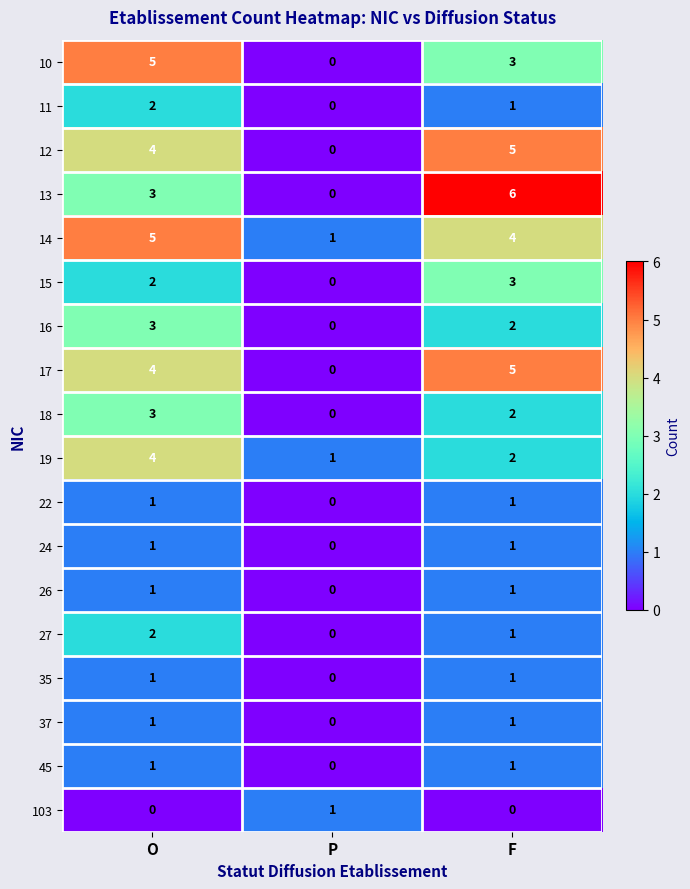

Rank the categories by 16 value from highest to lowest.

O, F, P